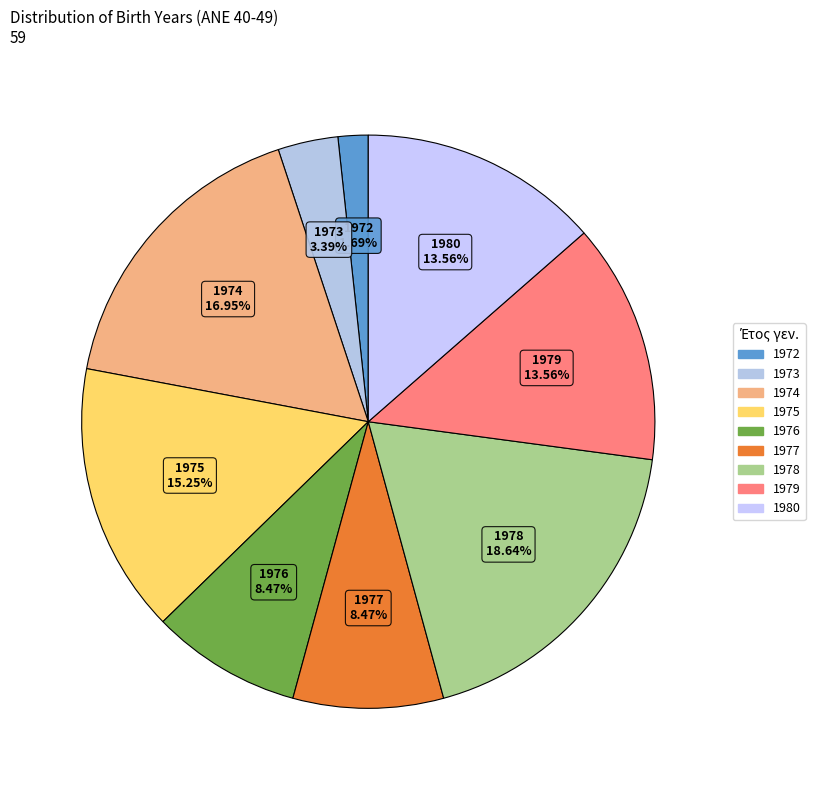

How many segments does this pie chart have?

9